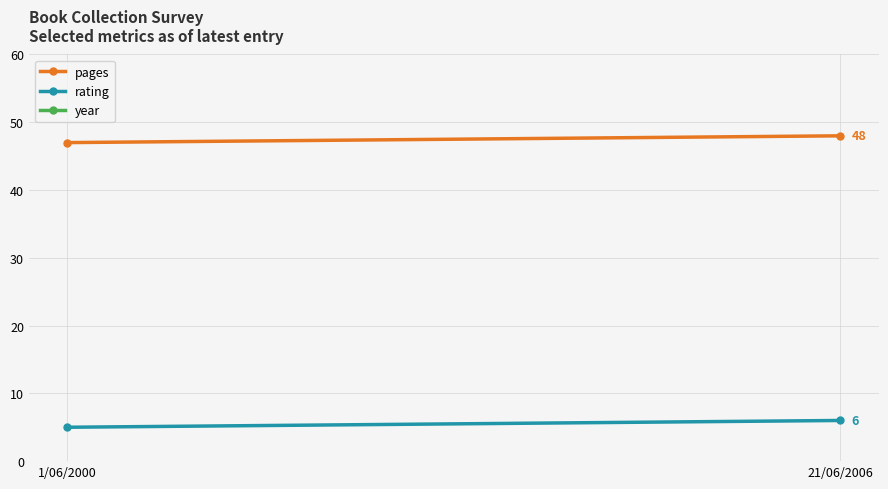

What is the value of the pages point at the 2nd from the left?

48